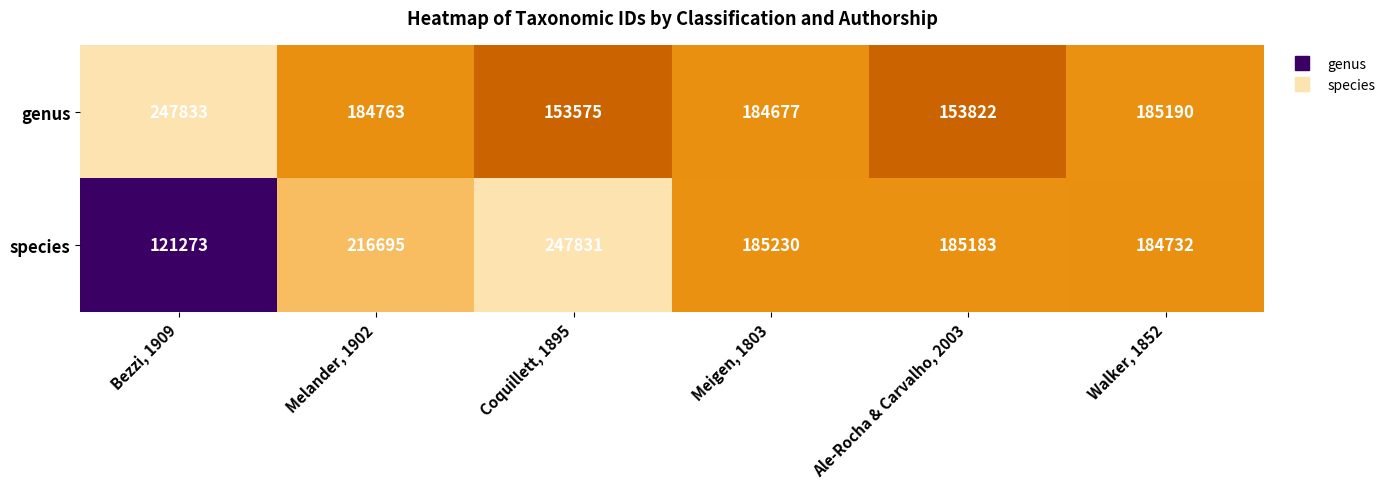

At which label does species first exceed 185230?

Melander, 1902